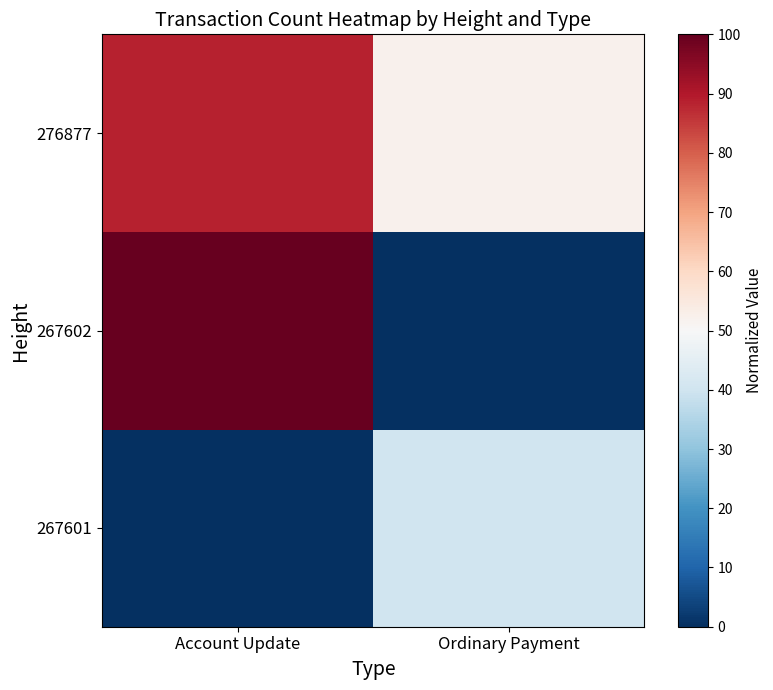

Reading left to right, list all the values displayed in this chart.

267601: Account Update=0.0	Ordinary Payment=40.0
267602: Account Update=100.0	Ordinary Payment=0.0
276877: Account Update=88.5	Ordinary Payment=52.3